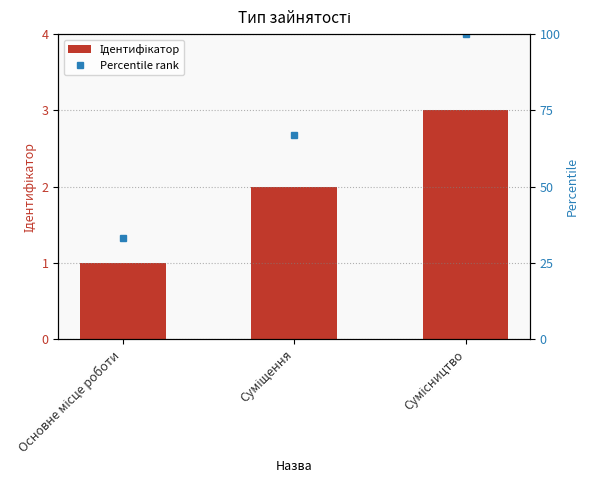

Count the number of data series in this chart.

2